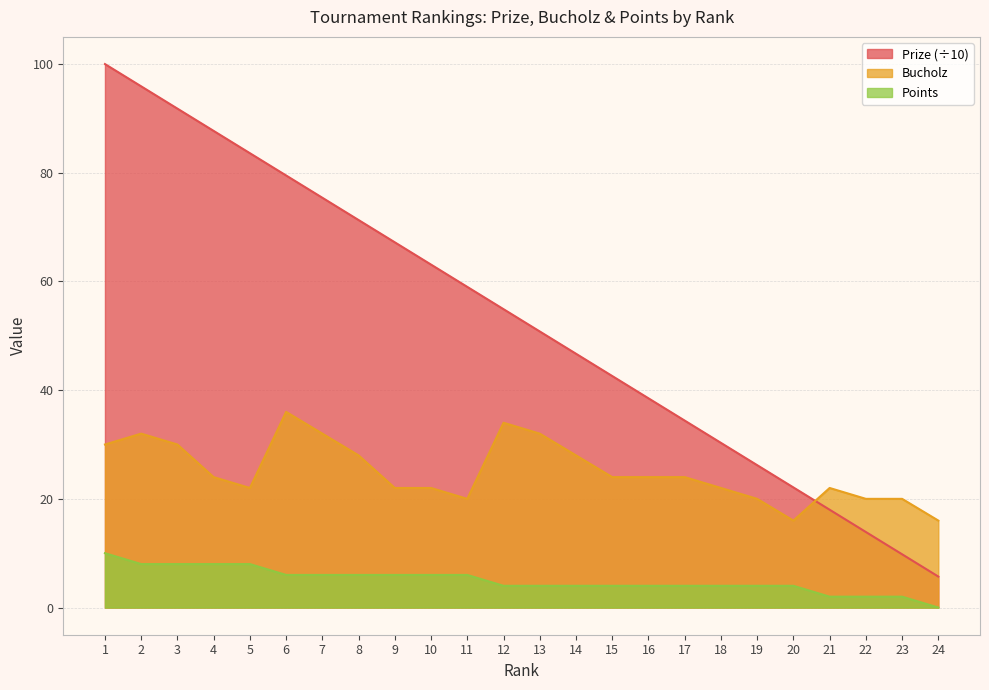

Which series changed the most between 21 and 23?

Prize (÷10)